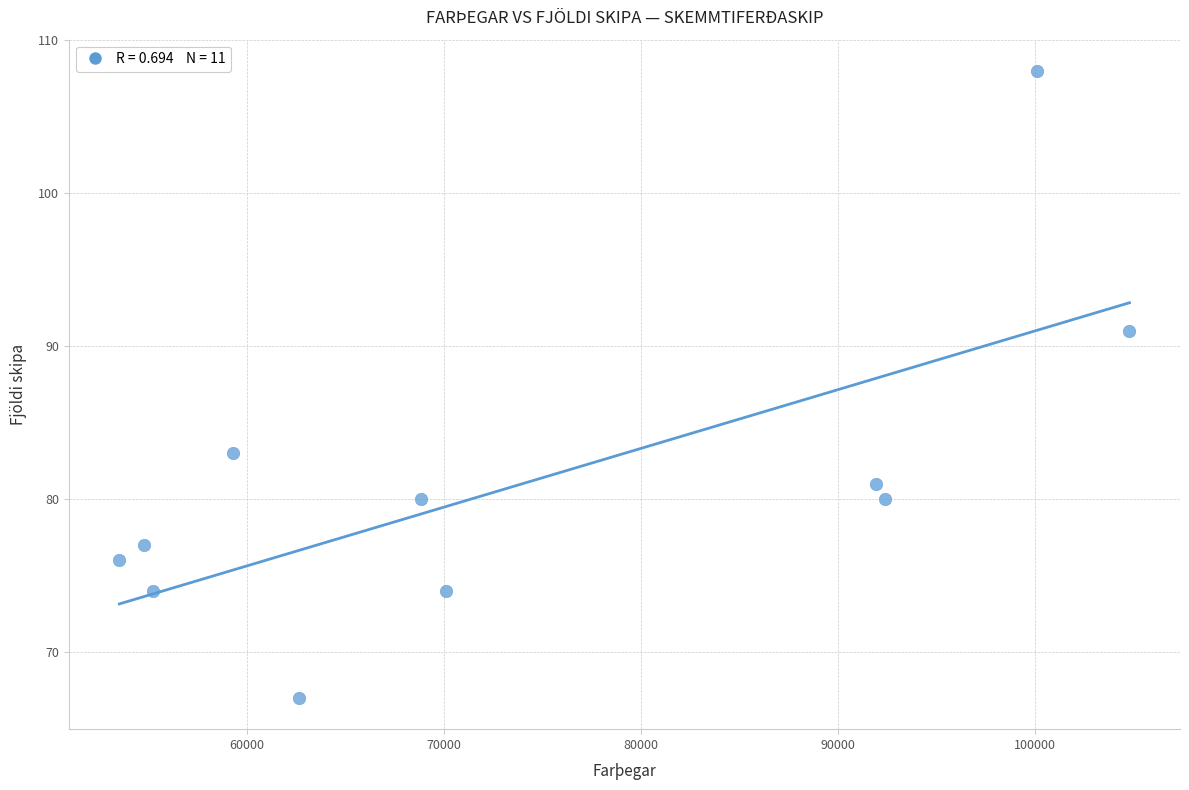

What is the range of Y values (max minus min)?

41